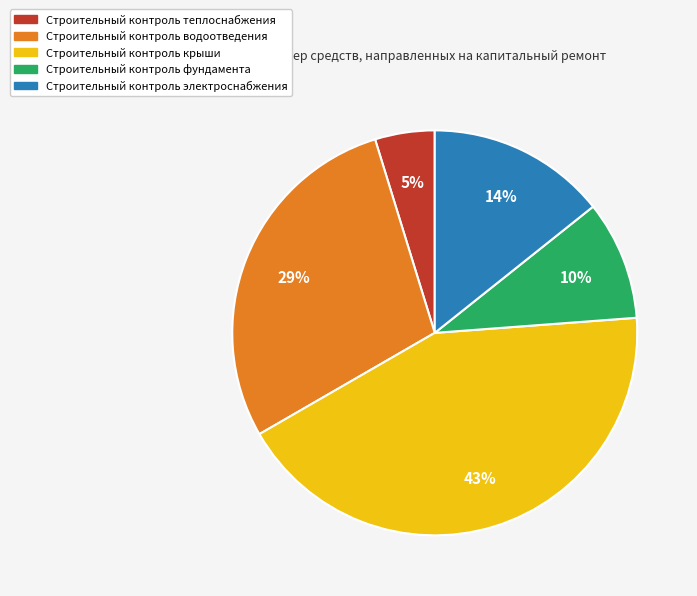

How many slices are in this pie chart?

5